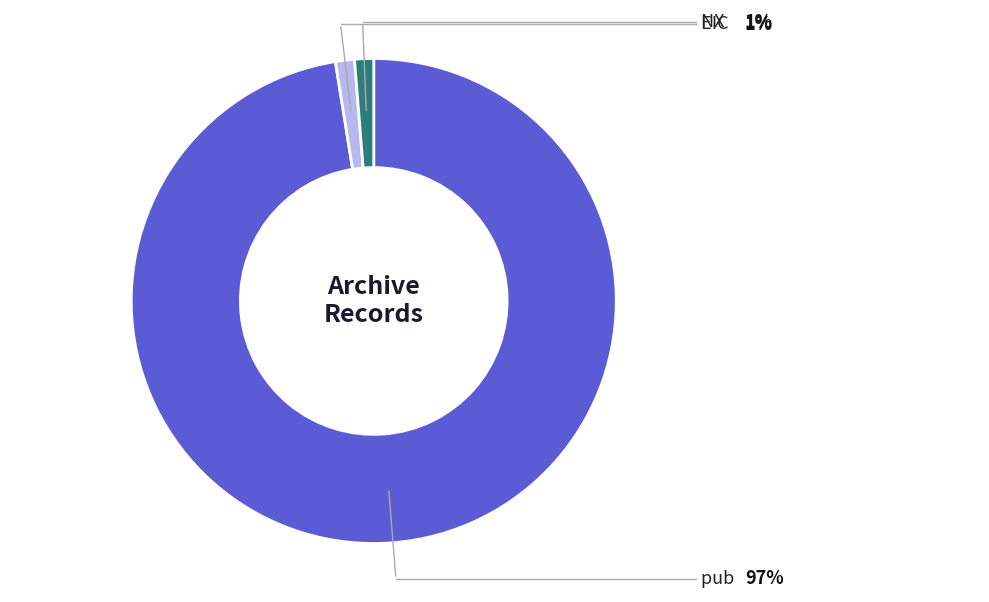

Does any single category account for the majority?

Yes